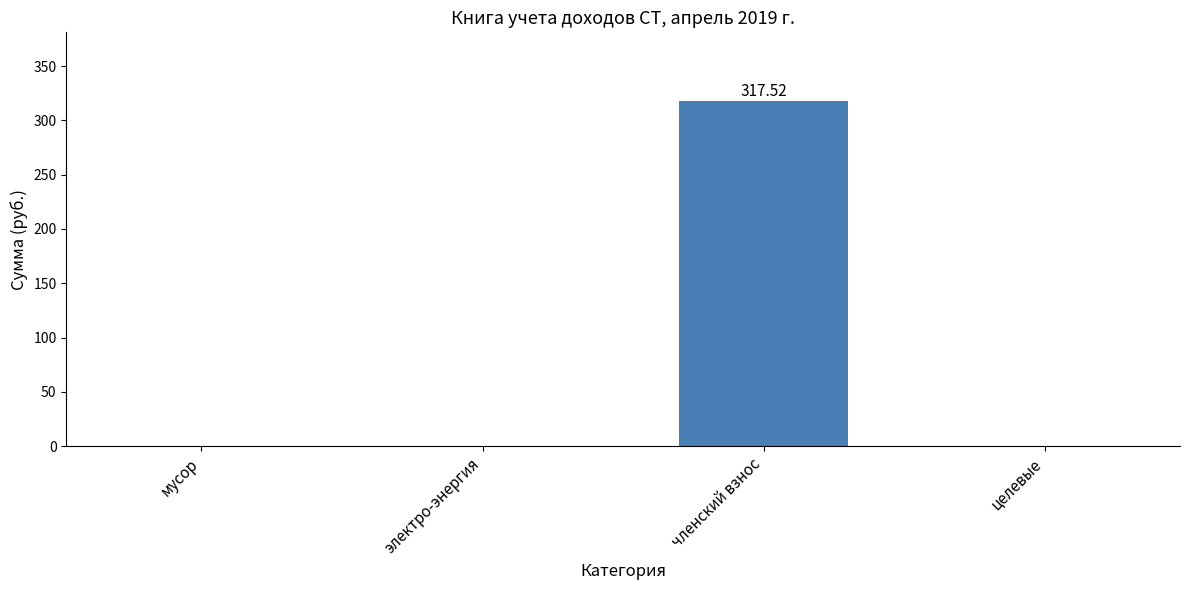

Which category has the highest value across all series?

членский взнос